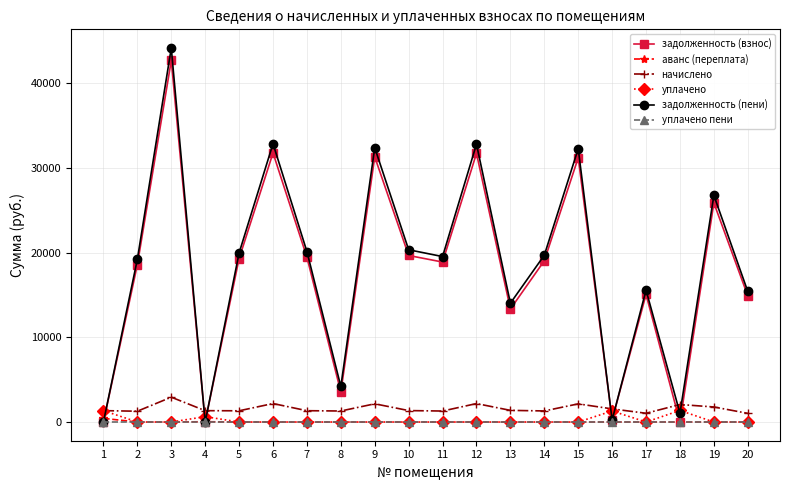

List the series in order of their peak value, lowest first.

уплачено пени, аванс (переплата), уплачено, начислено, задолженность (взнос), задолженность (пени)